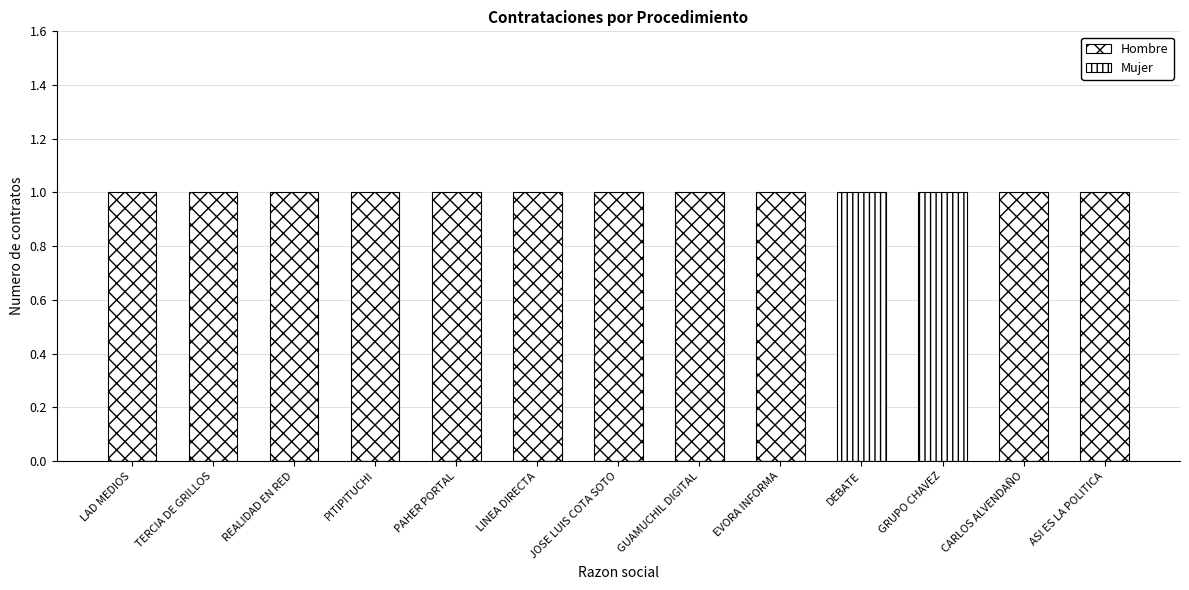

Count the Mujer values in the range 0 to 1.

13